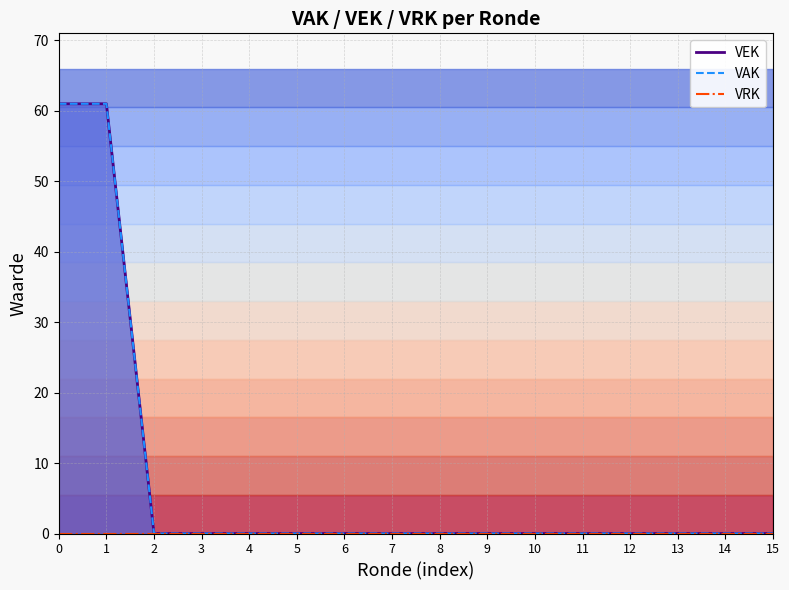

Rank the series by their maximum value, from highest to lowest.

VEK line, VAK line, VRK line